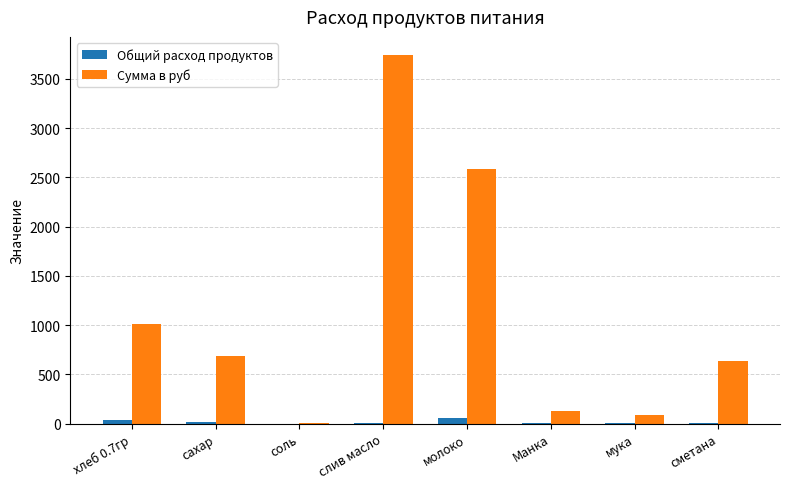

Read the Сумма в руб value at соль.

4.3